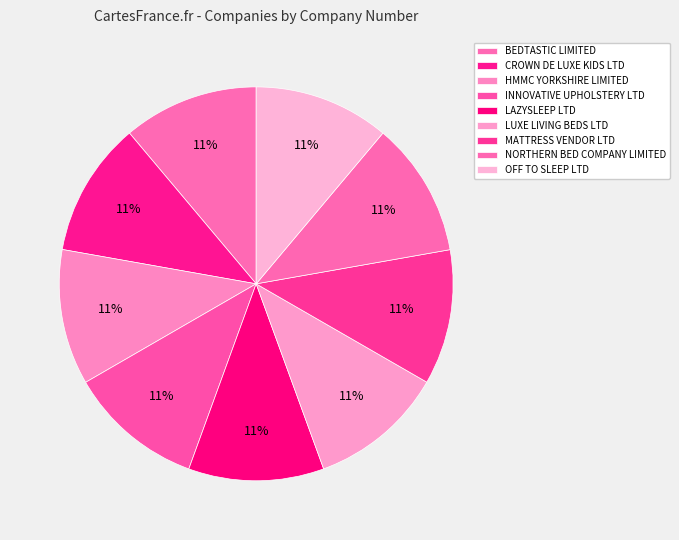

Between INNOVATIVE UPHOLSTERY LTD and OFF TO SLEEP LTD, which is larger?

OFF TO SLEEP LTD